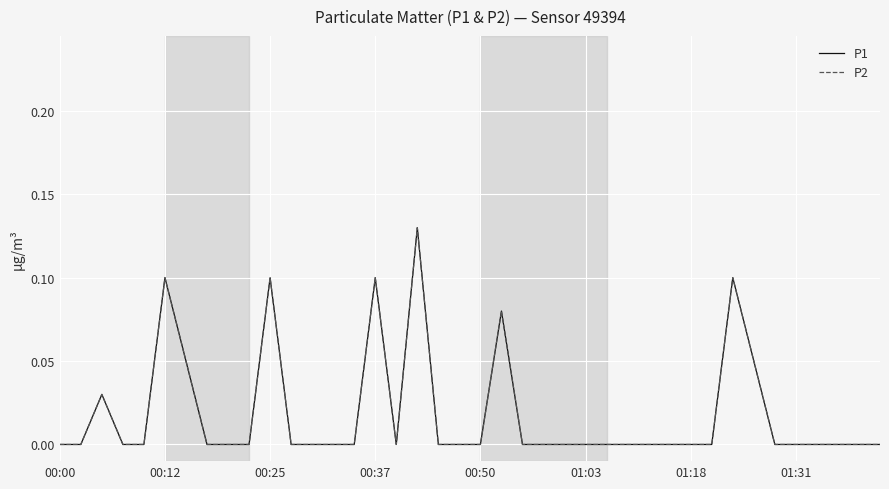

Is this an area chart (filled region under the line)?

No